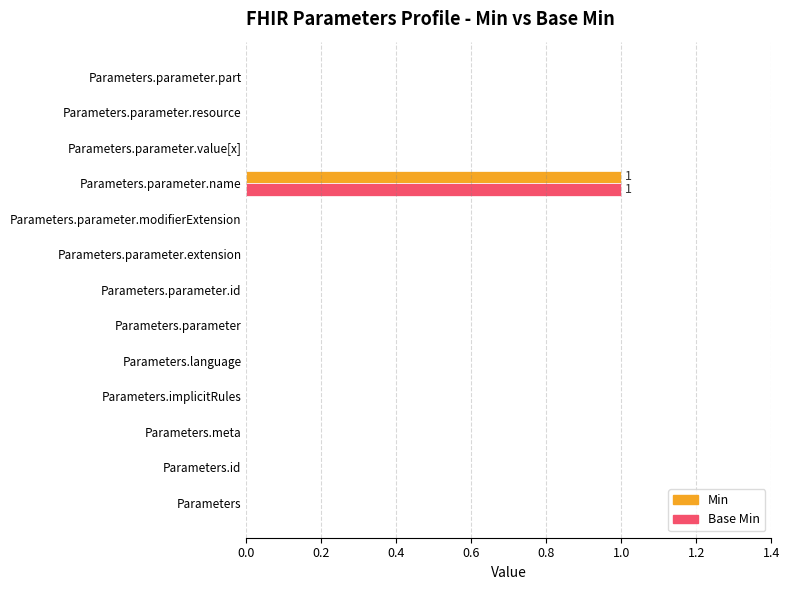

Is it true that Min equals 1 at Parameters.parameter.name?

True